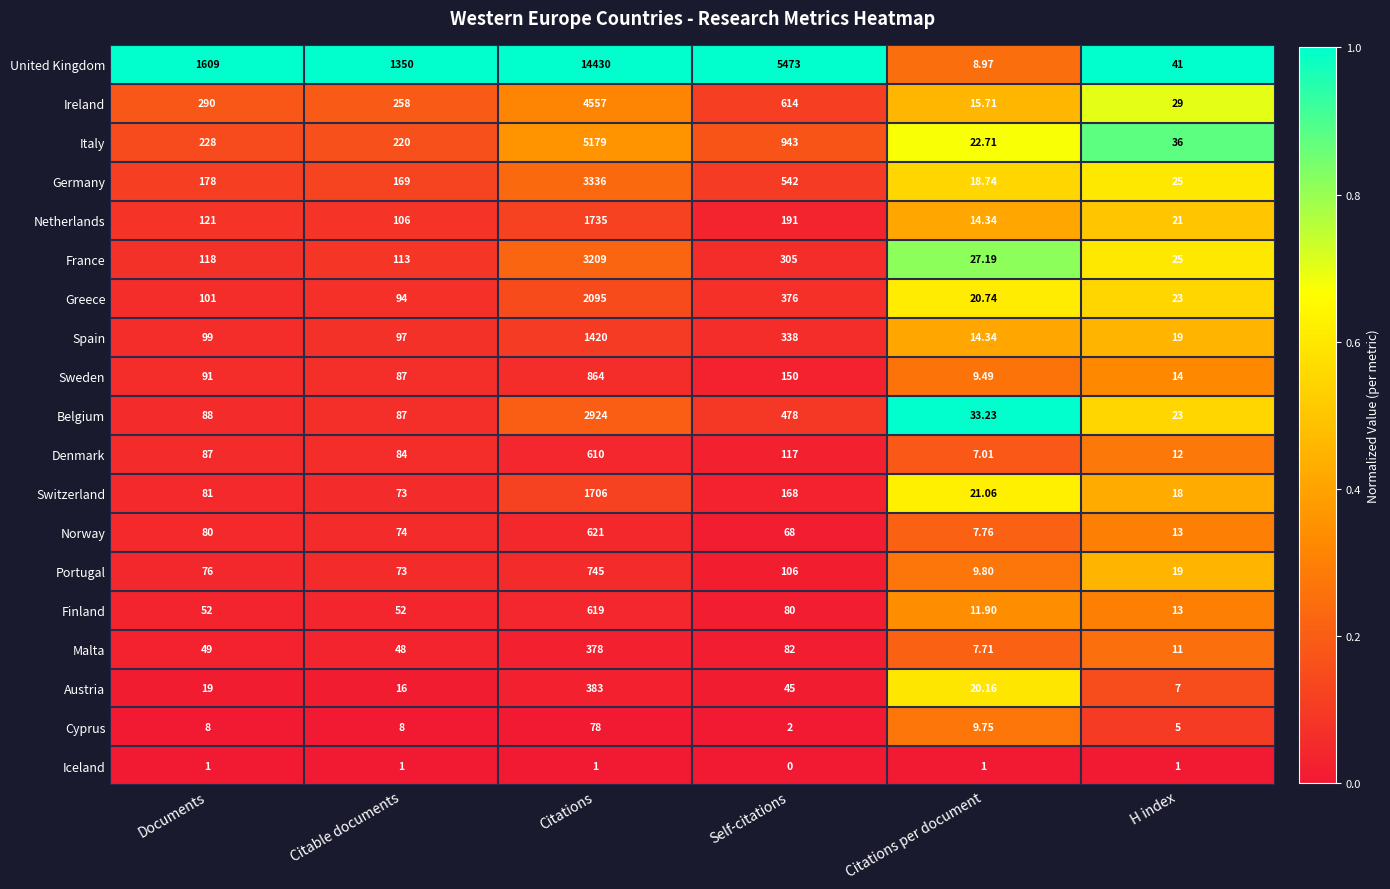

Rank the categories by Netherlands value from highest to lowest.

Citations, Self-citations, Documents, Citable documents, H index, Citations per document